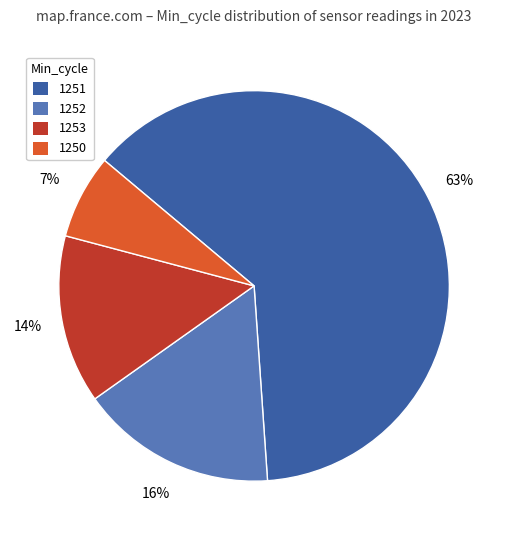

Does any single category account for the majority?

Yes